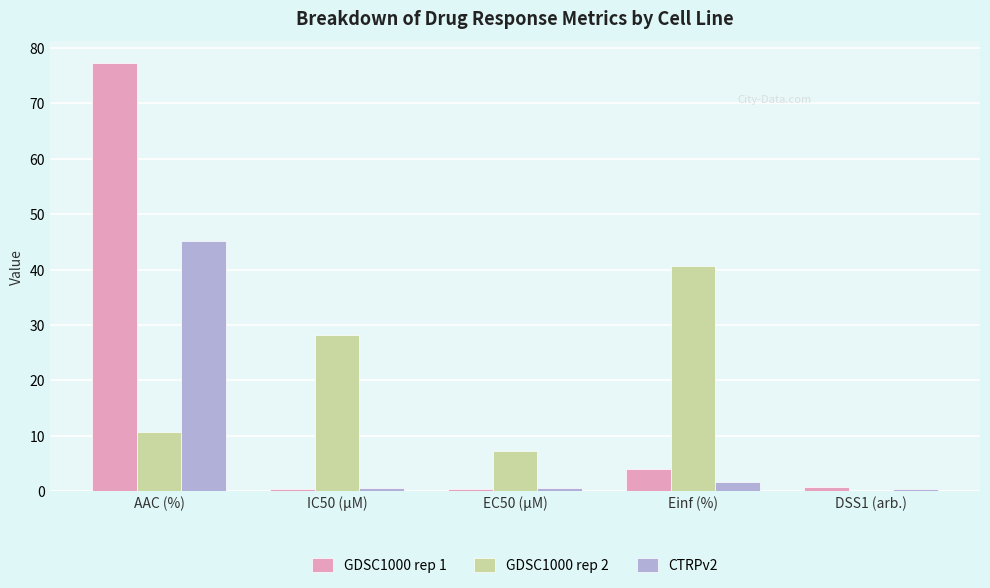

Between IC50 (µM) and Einf (%), which series saw the biggest shift?

GDSC1000 rep 2